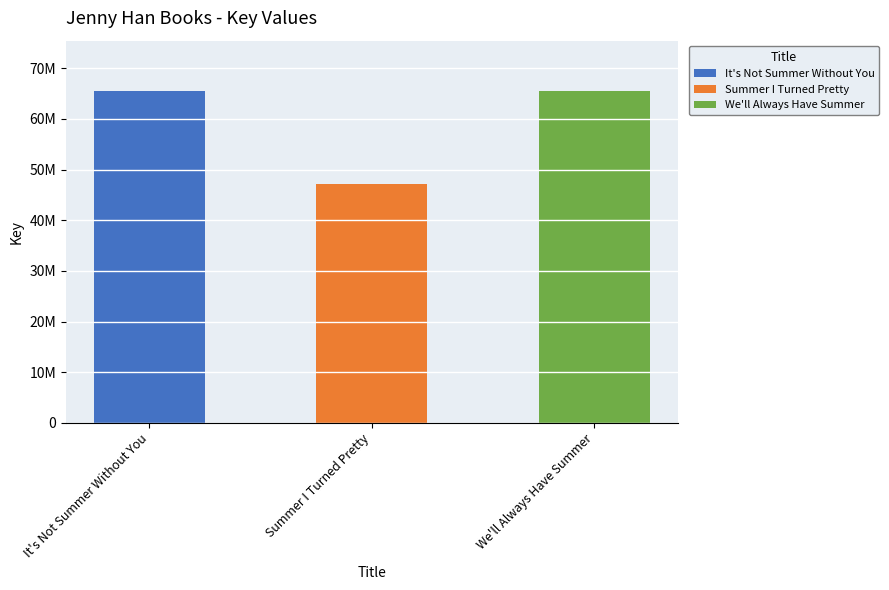

At which label is the value closest to 56429621?

It's Not Summer Without You